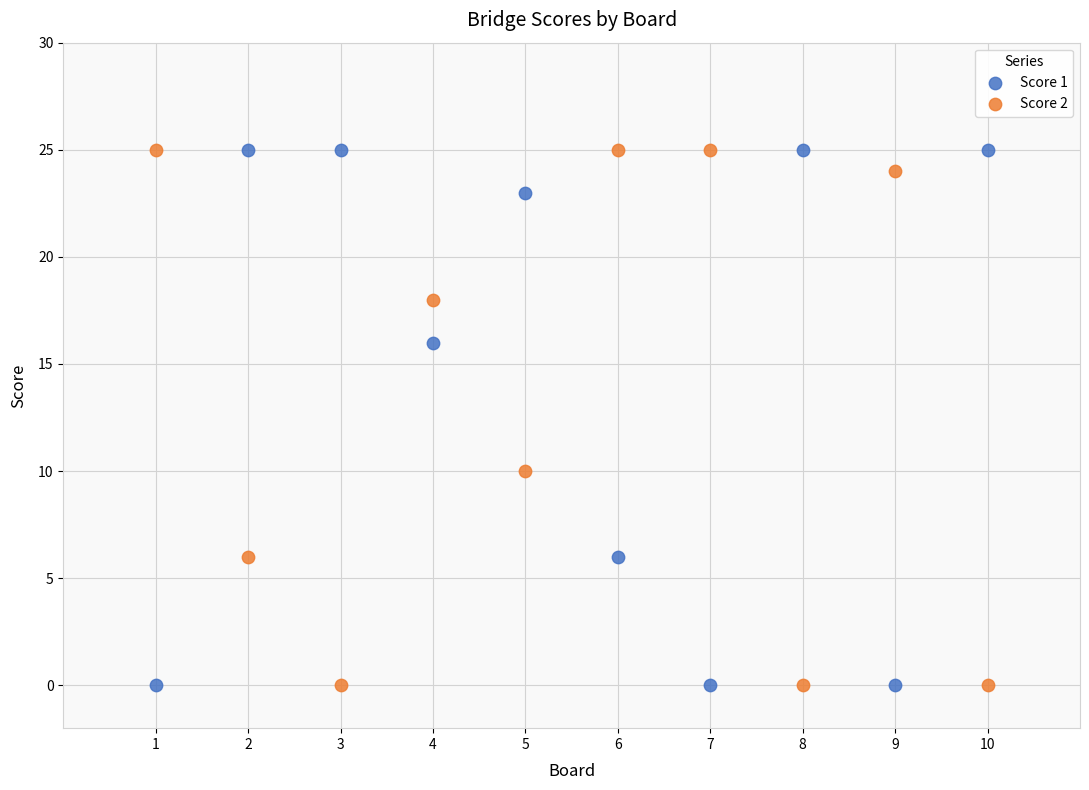

Across all data points, what is the range of X values (max minus min)?

9